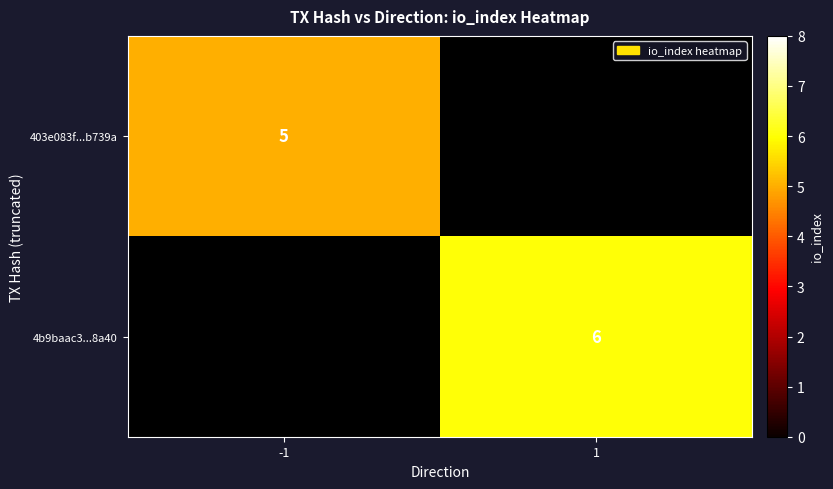

True or false: 4b9baac3...8a40 has a value of 6 at 1.

True